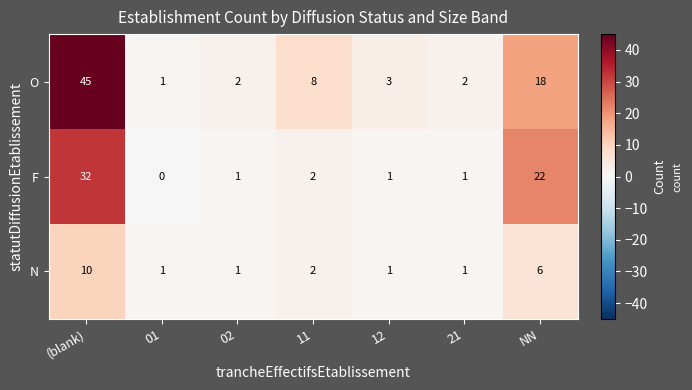

Rank the series by their maximum value, from lowest to highest.

N, F, O